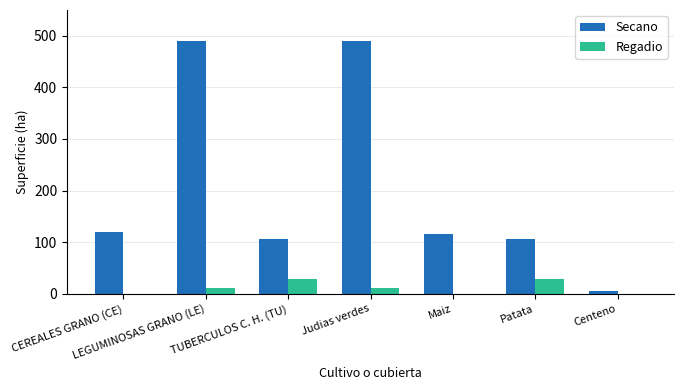

How many data points does each series have?

7